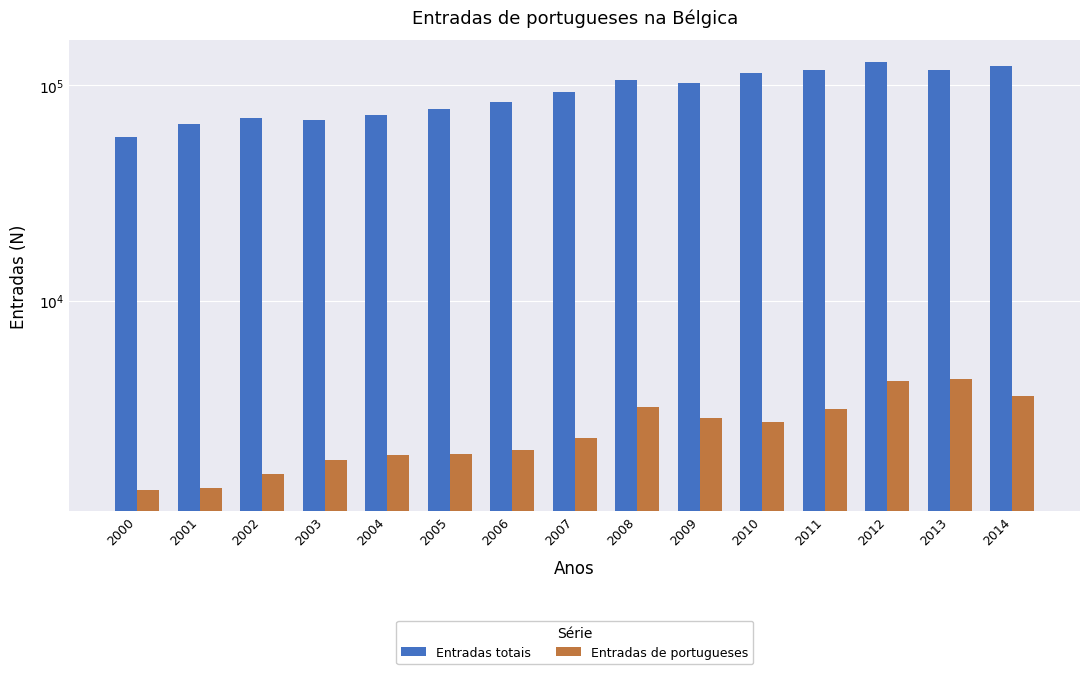

The value of Entradas de portugueses at 2009 is 4855. True or false?

False